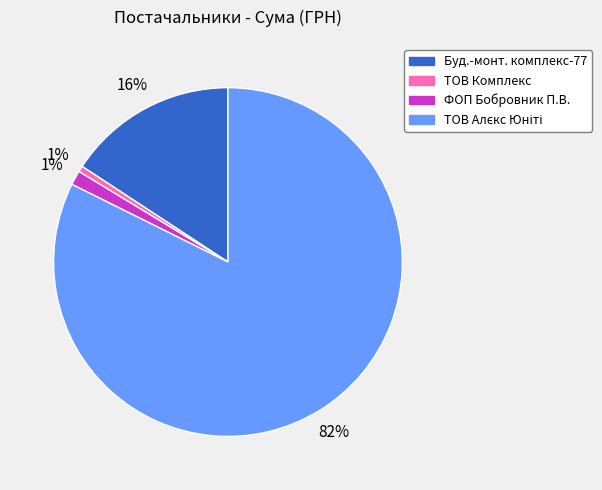

Does any single category account for the majority?

Yes